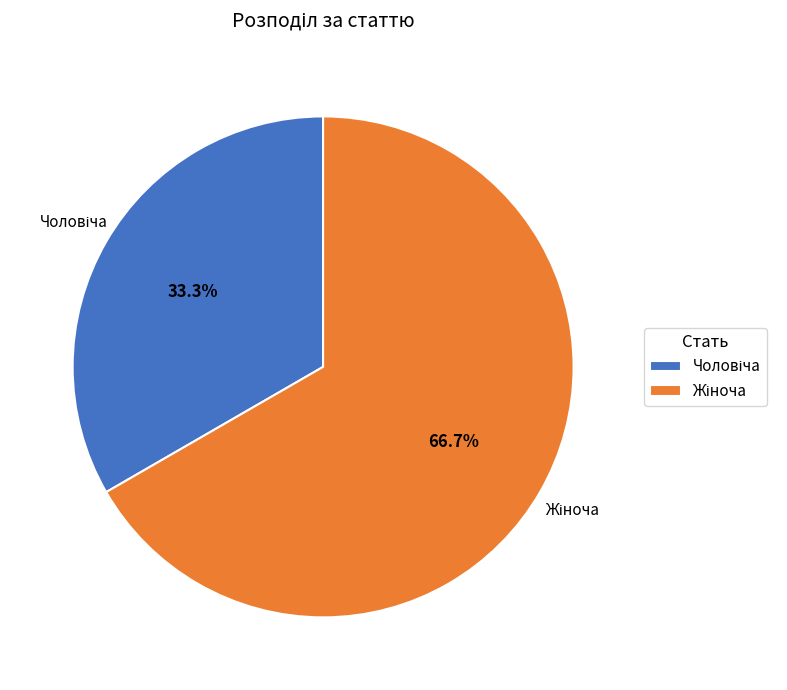

How many slices are in this pie chart?

2